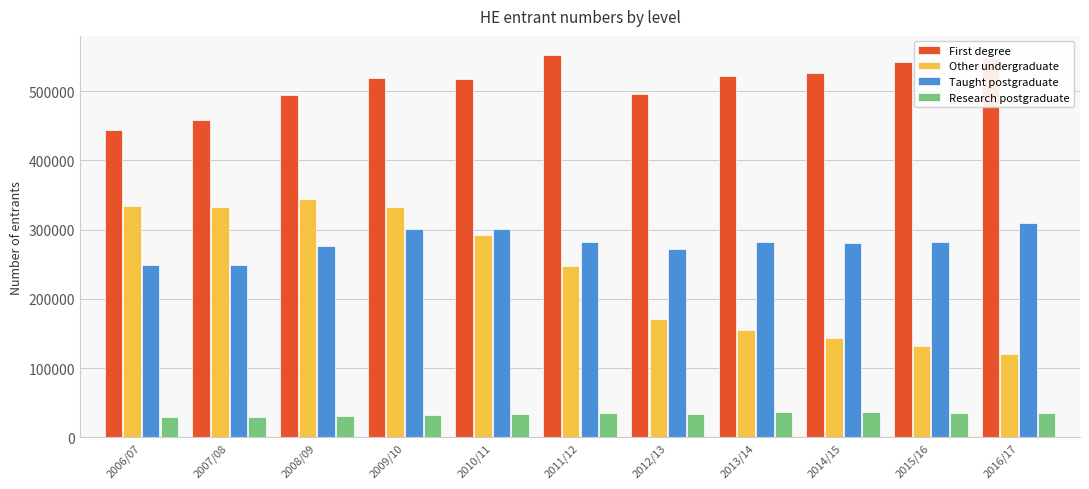

How many bars are there in total?

44